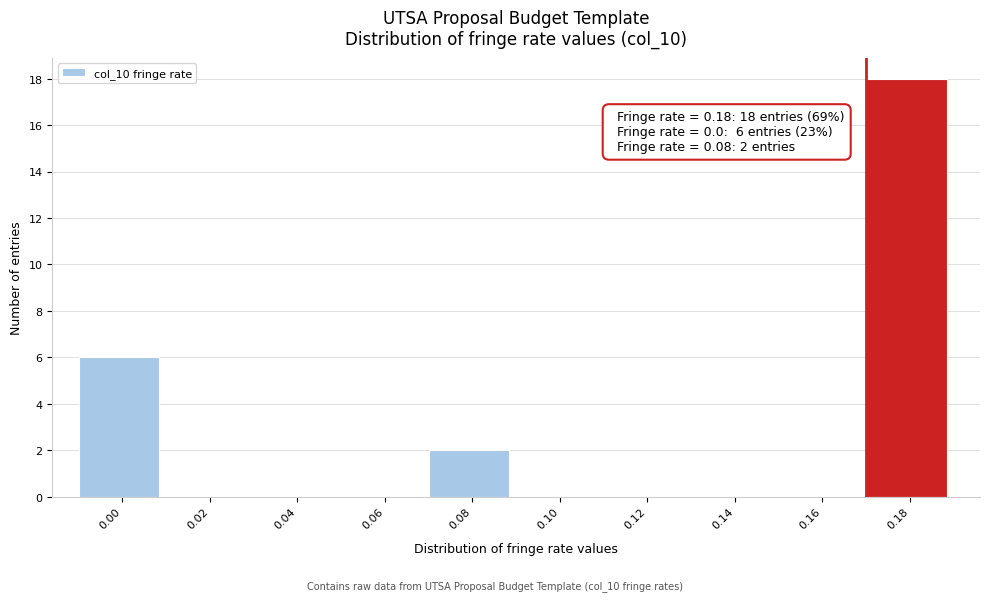

Reading right to left, extract all data points from this chart.

0.18=18	0.16=0	0.14=0	0.12=0	0.10=0	0.08=2	0.06=0	0.04=0	0.02=0	0.00=6